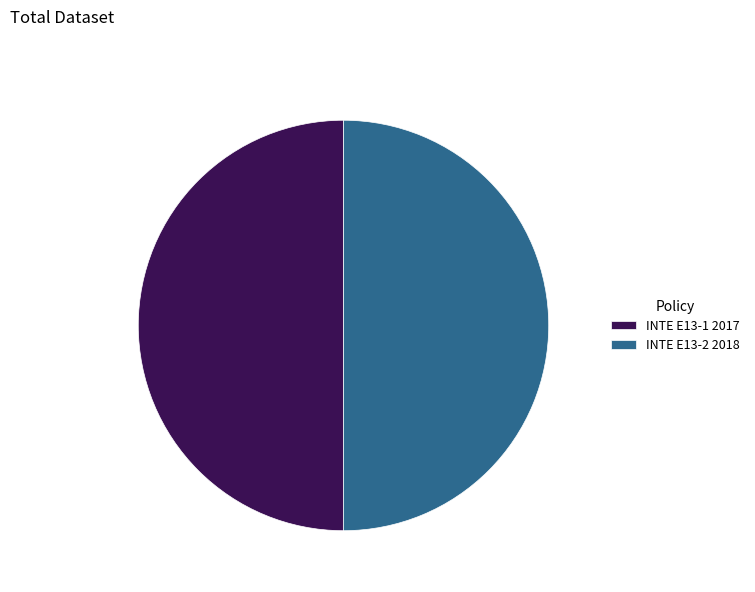

Approximately how many times larger is the value at INTE E13-1 2017 compared to INTE E13-2 2018?

1.0